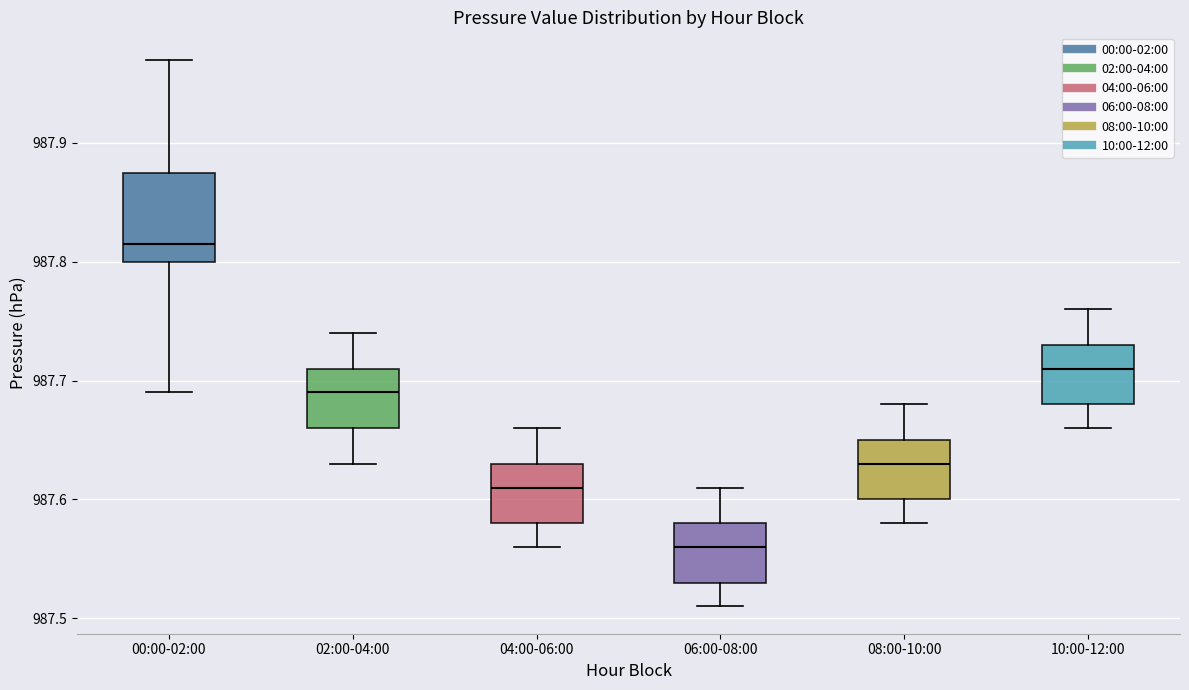

Which box's median line is the highest?

00:00-02:00